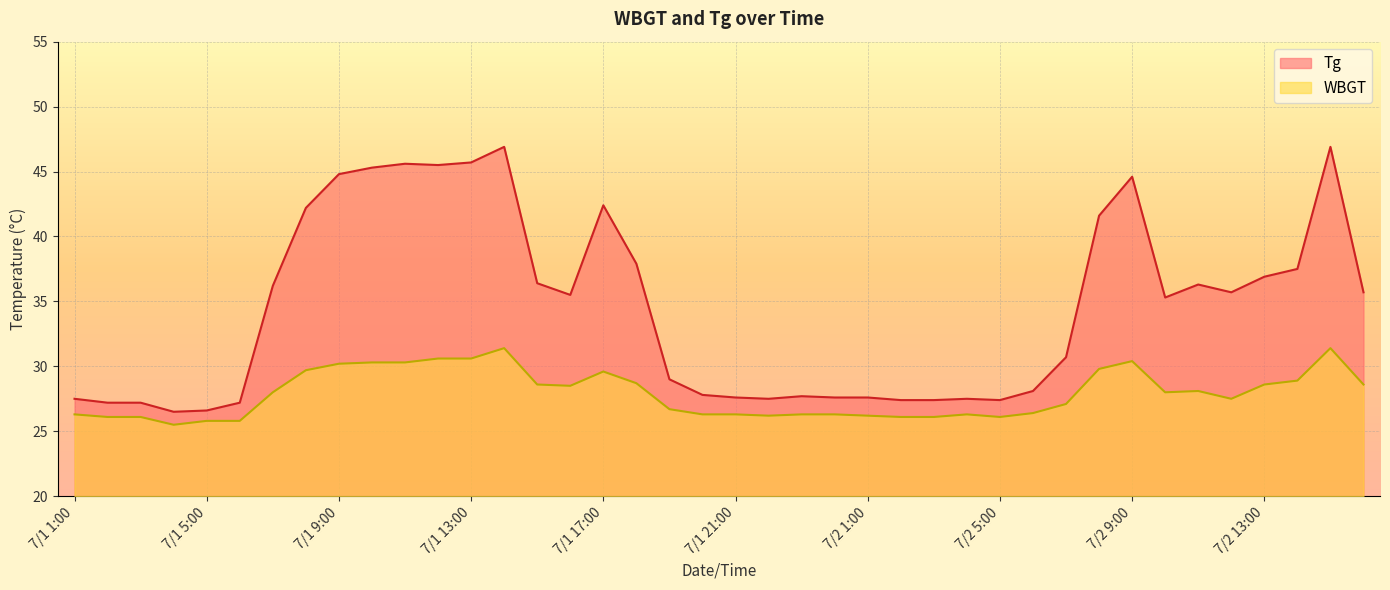

Which category has the highest value in the Tg series?

7/1 14:00